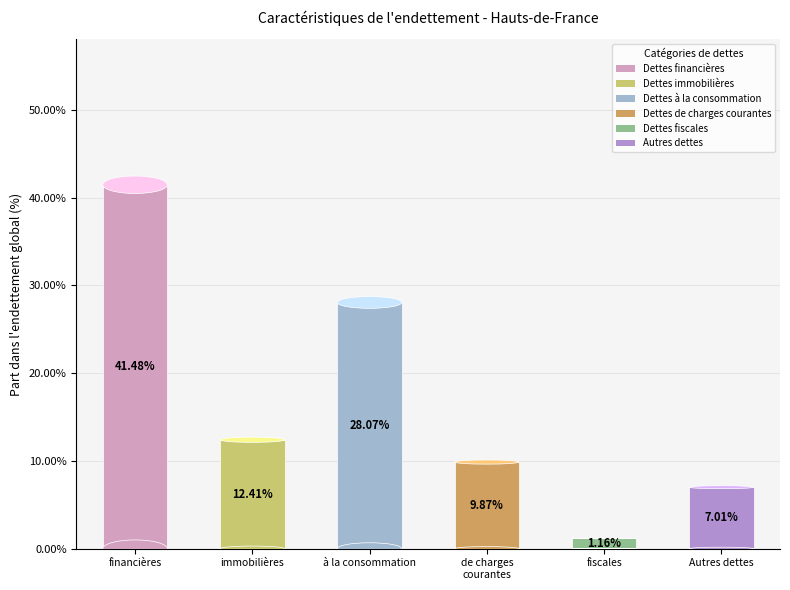

Which category has the smallest portion of the pie?

Dettes fiscales